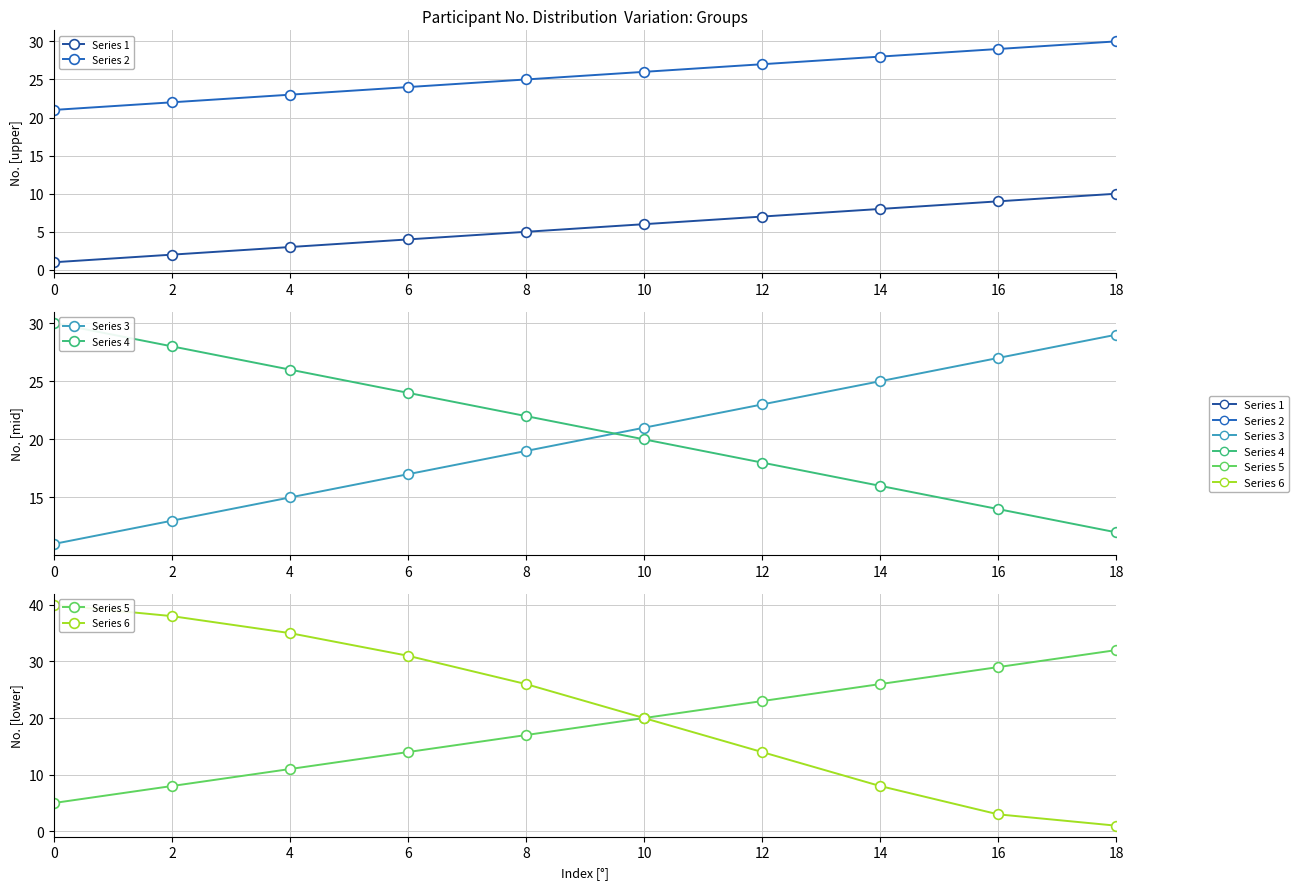

What is the difference between the maximum and minimum values in the Series 6 series?

39